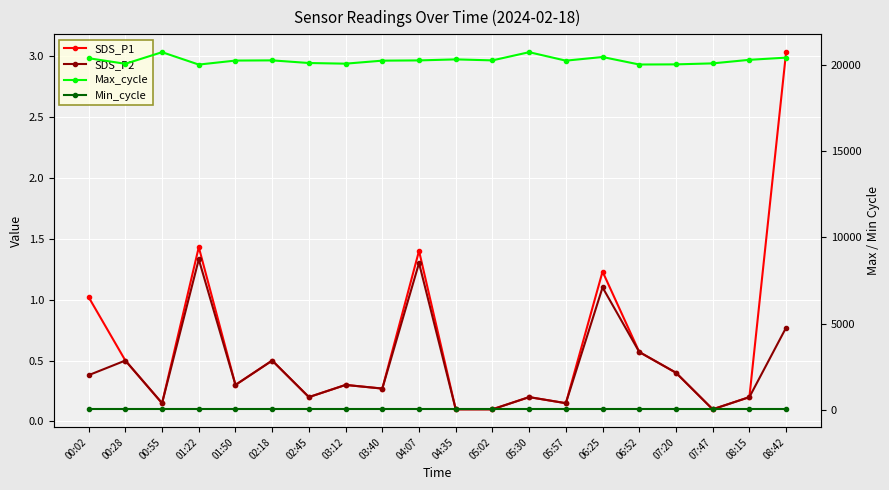

Reading left to right, what are all the values shown in this chart?

SDS_P1: 1.0	0.5	0.1	1.4	0.3	0.5	0.2	0.3	0.3	1.4	0.1	0.1	0.2	0.1	1.2	0.6	0.4	0.1	0.2	3.0
SDS_P2: 0.4	0.5	0.1	1.3	0.3	0.5	0.2	0.3	0.3	1.3	0.1	0.1	0.2	0.1	1.1	0.6	0.4	0.1	0.2	0.8
Max_cycle: 20388.0	20066.0	20739.0	20020.0	20253.0	20264.0	20111.0	20073.0	20248.0	20262.0	20321.0	20264.0	20739.0	20248.0	20459.0	20024.0	20032.0	20090.0	20296.0	20423.0
Min_cycle: 28.0	28.0	28.0	28.0	28.0	28.0	28.0	28.0	28.0	28.0	28.0	28.0	28.0	28.0	28.0	28.0	28.0	28.0	28.0	28.0